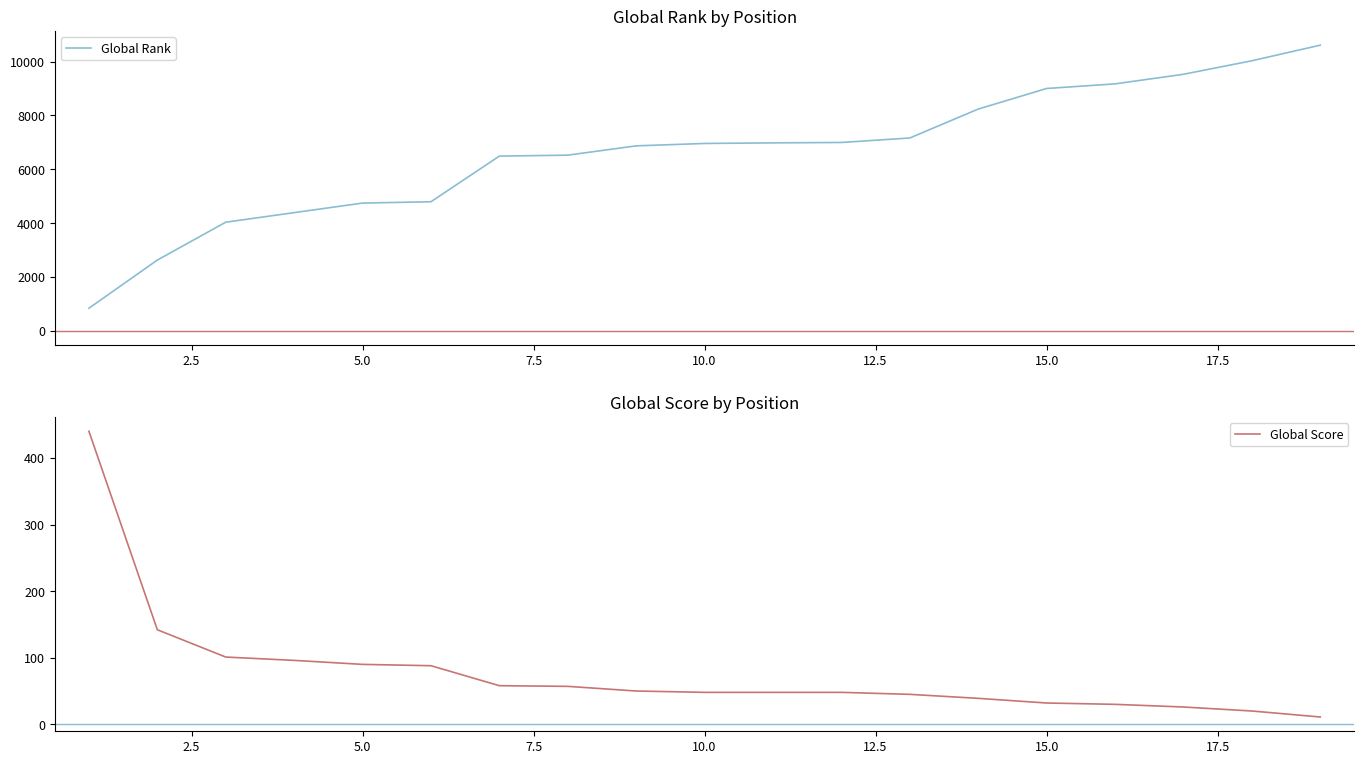

Reading left to right, list all the values displayed in this chart.

Global Rank: 841	2629	4035	4390	4745	4794	6489	6524	6869	6958	6980	6995	7161	8235	8999	9170	9526	10028	10607
Global Score: 440	142	101	96	90	88	58	57	50	48	48	48	45	39	32	30	26	20	11